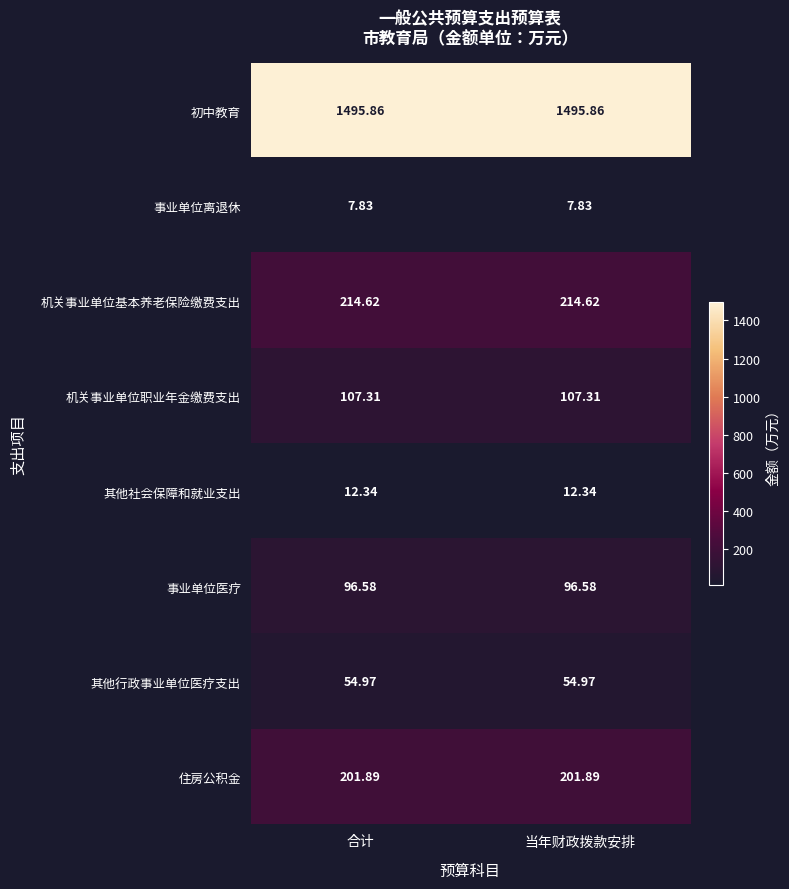

Rank the series by their maximum value, from lowest to highest.

事业单位离退休, 其他社会保障和就业支出, 其他行政事业单位医疗支出, 事业单位医疗, 机关事业单位职业年金缴费支出, 住房公积金, 机关事业单位基本养老保险缴费支出, 初中教育